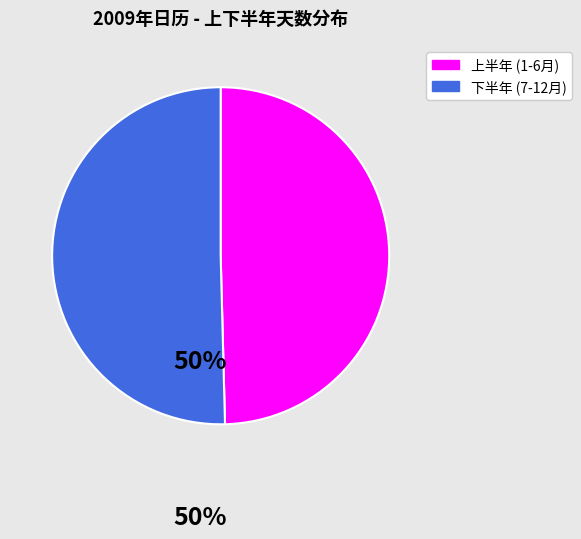

Is there a majority slice in this chart?

Yes